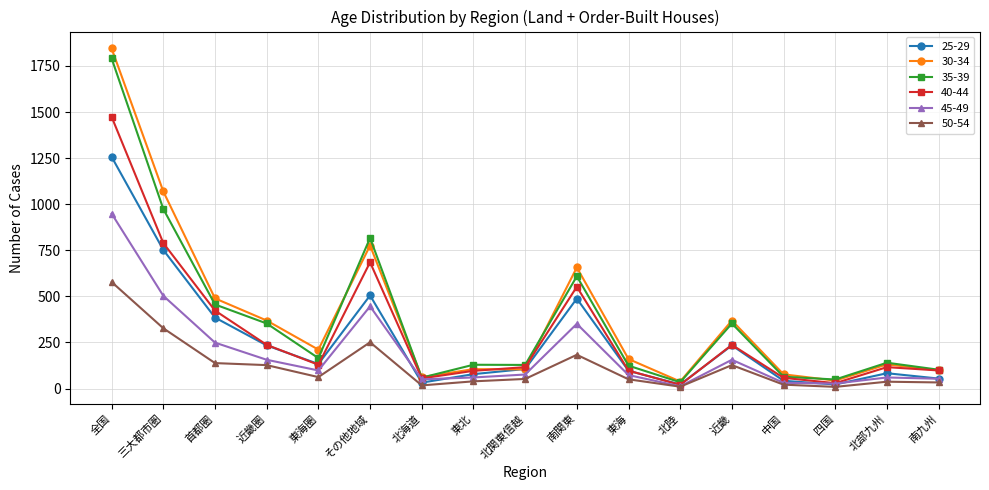

Is the value of 40-44 at 東海 greater than the value of 30-34 at 北陸?

Yes